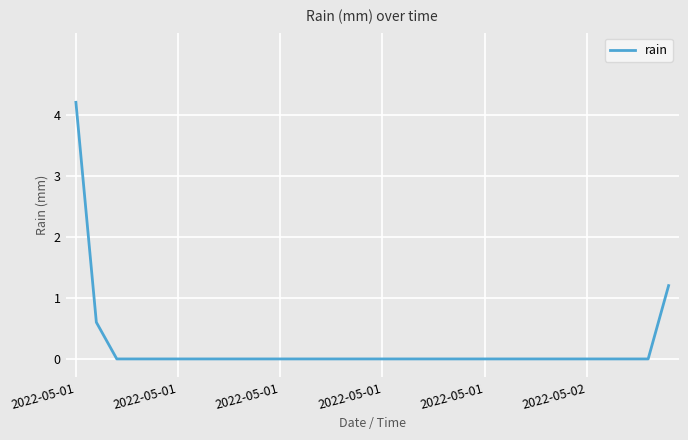

What is the greatest value displayed?

4.2